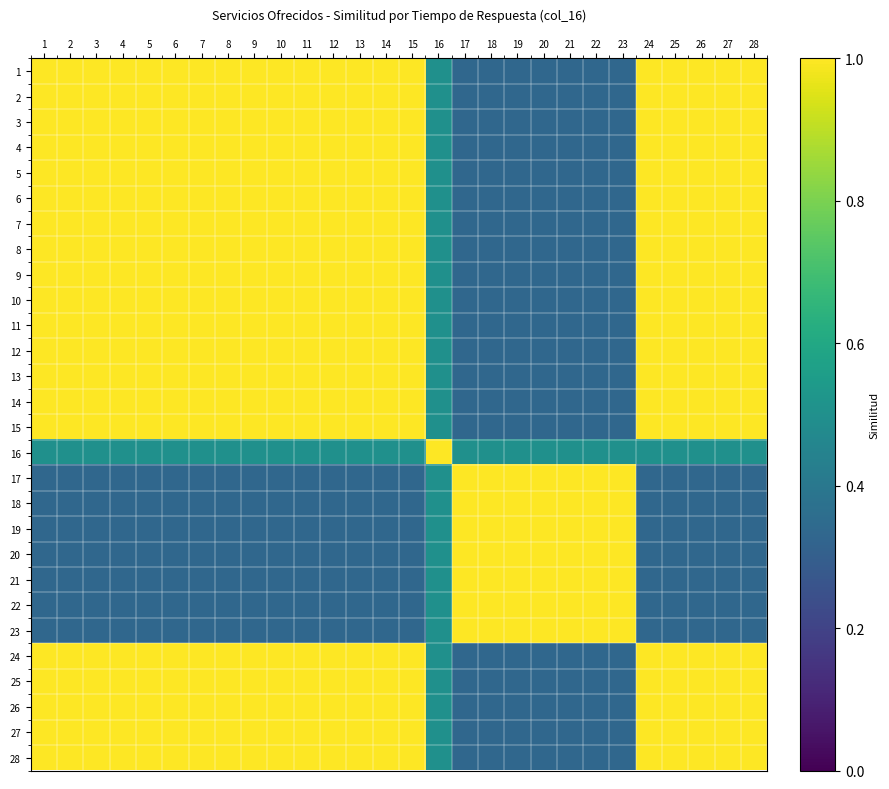

What is the total value across all series at 14?

22.8